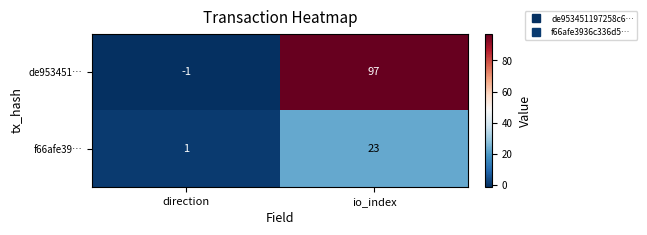

How many data points does each series have?

2